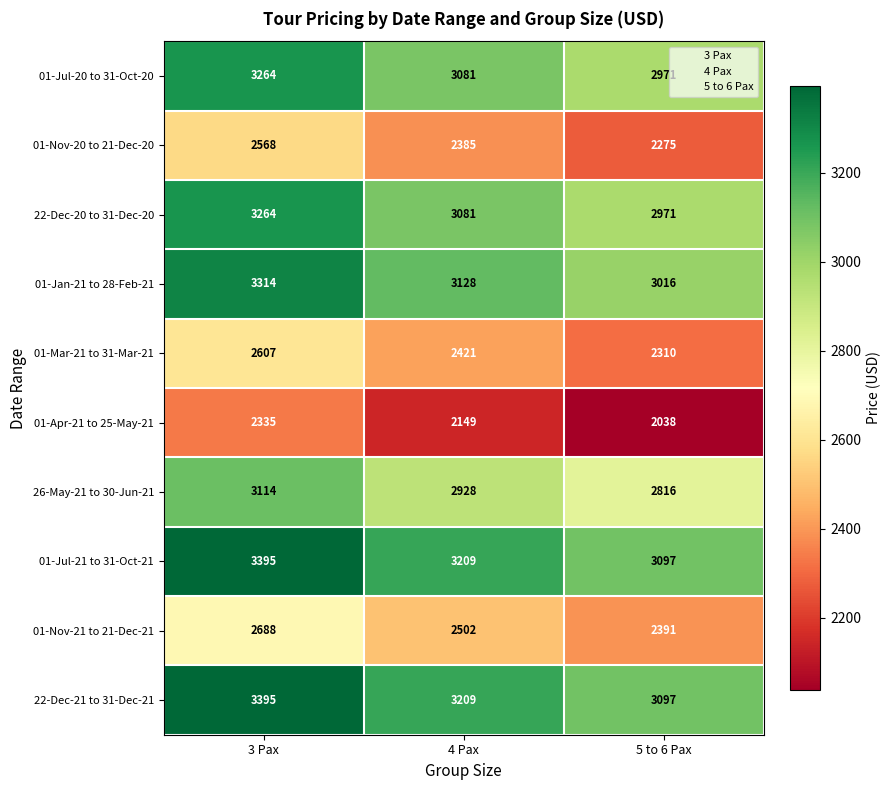

Rank the categories by 01-Apr-21 to 25-May-21 value from lowest to highest.

5 to 6 Pax, 4 Pax, 3 Pax